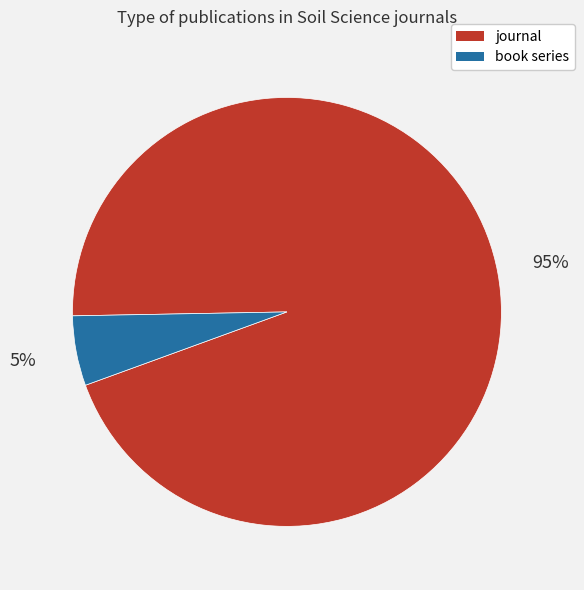

To the nearest percent, what percentage of the pie is book series?

5%